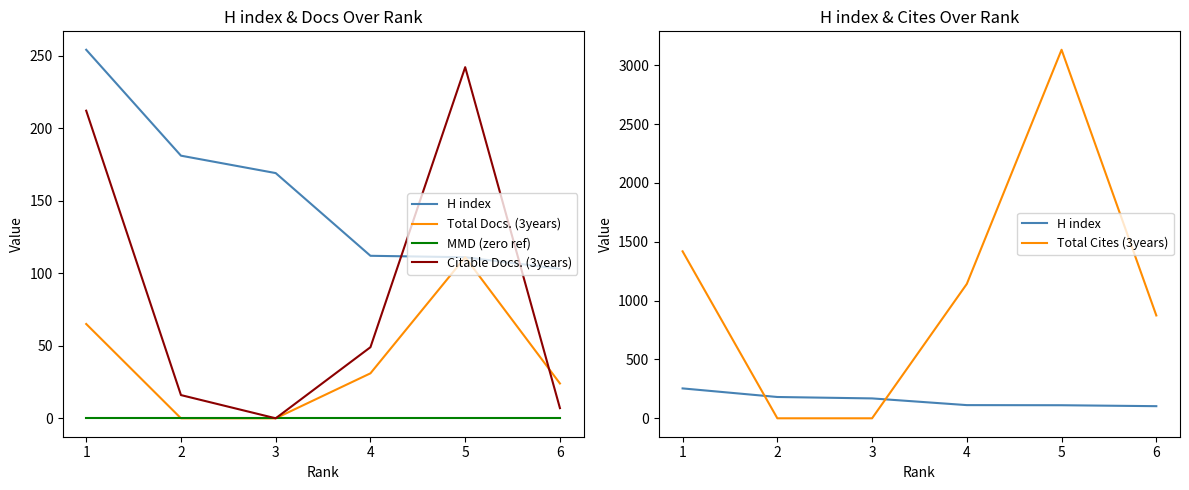

The value of Total Cites (3years) at 4 is 1867. True or false?

False